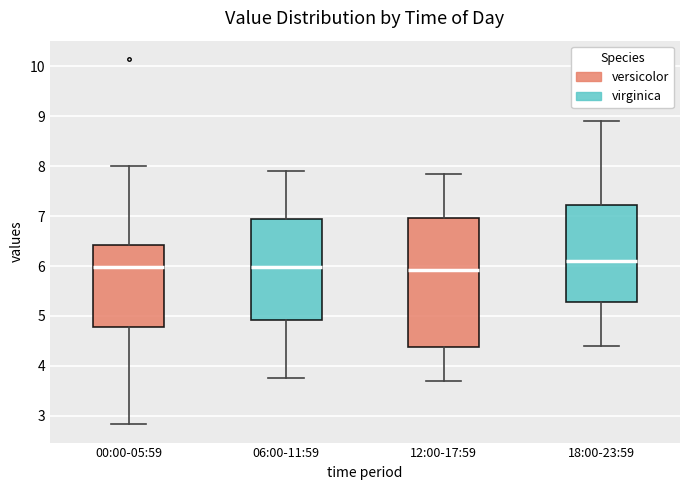

Reading left to right, transcribe this box plot: for each box, give where its median line is, the range the box spans, and where its two whiskers end, as read against the y-axis. The values are not printed on the chart, so give them approximately, as read against the axis.

00:00-05:59: median 6.0, box 4.8 to 6.4, whiskers 2.8 to 8.0
06:00-11:59: median 6.0, box 4.9 to 6.9, whiskers 3.8 to 7.9
12:00-17:59: median 5.9, box 4.4 to 7.0, whiskers 3.7 to 7.9
18:00-23:59: median 6.1, box 5.3 to 7.2, whiskers 4.4 to 8.9